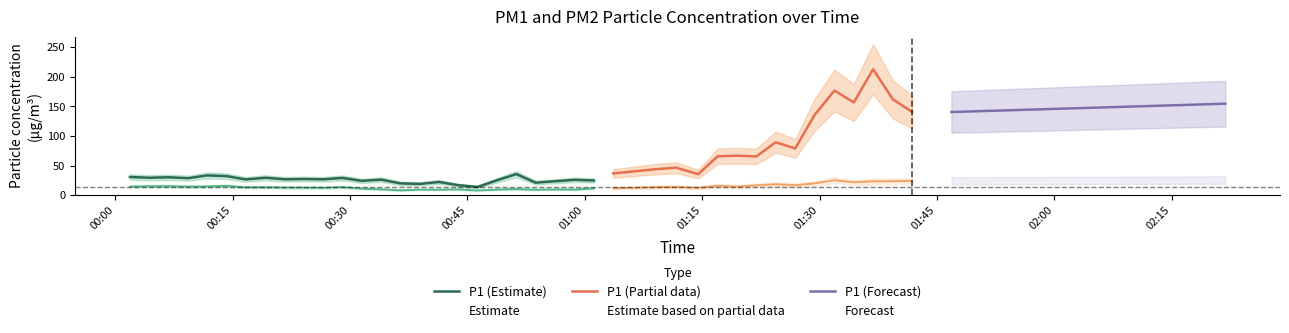

Which category has the highest value across all series?

37